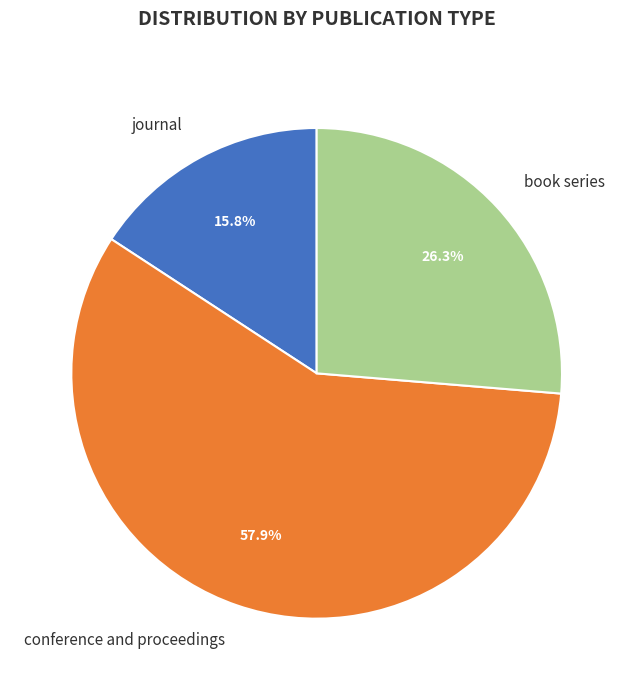

What percentage do journal and book series together represent?

42.1%